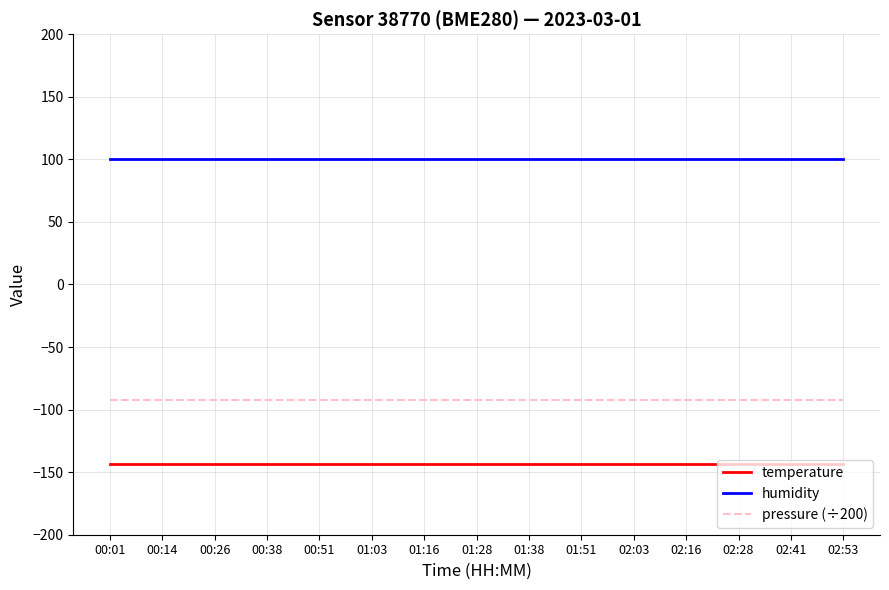

True or false: humidity and temperature cross at least once.

False